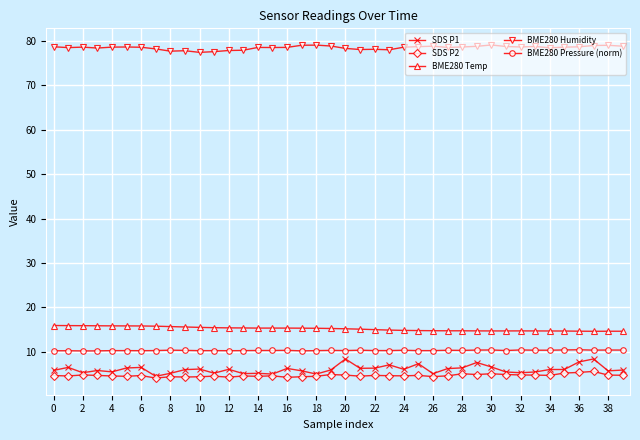

True or false: SDS P2 and BME280 Humidity cross at least once.

False